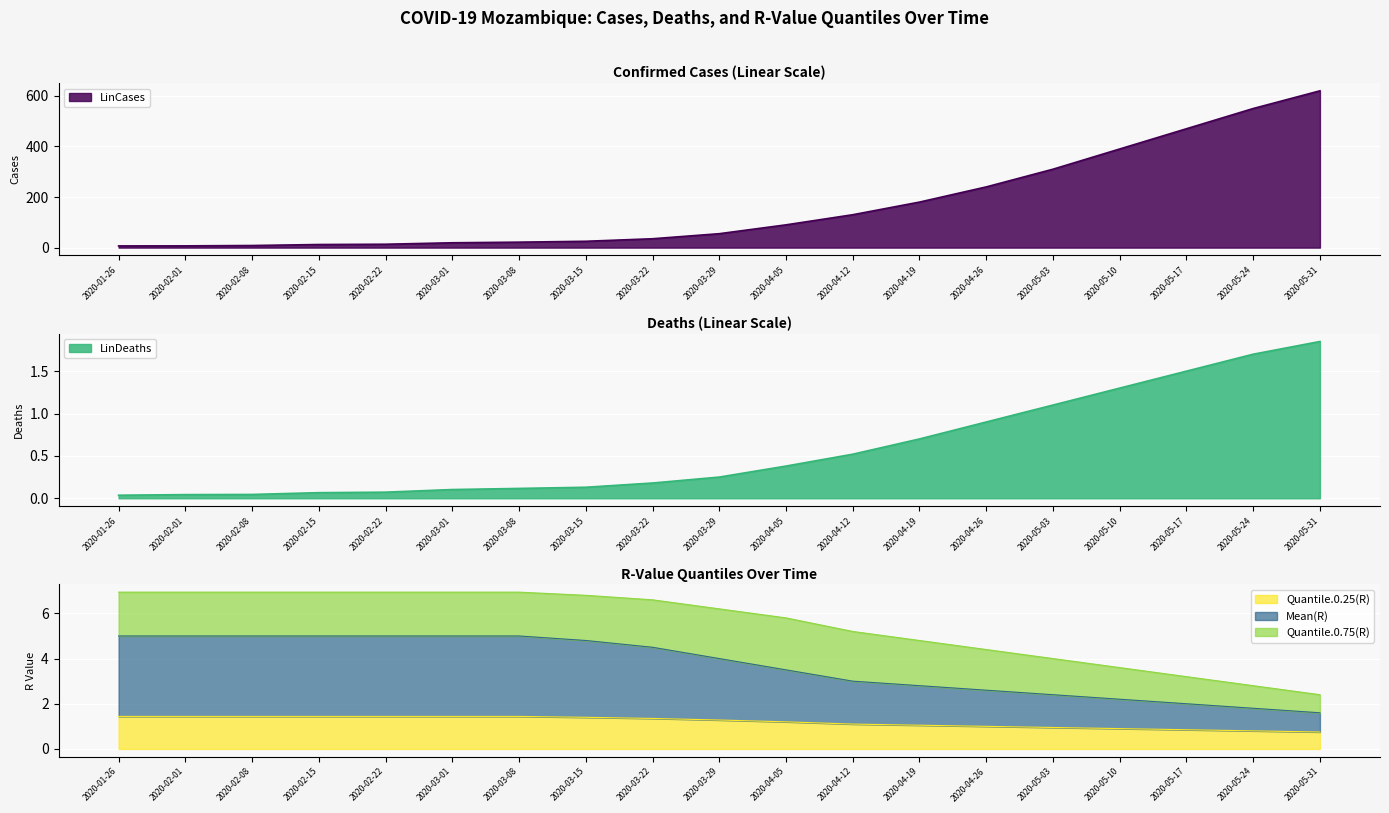

What is the label of the 8th point from the left?

2020-03-15